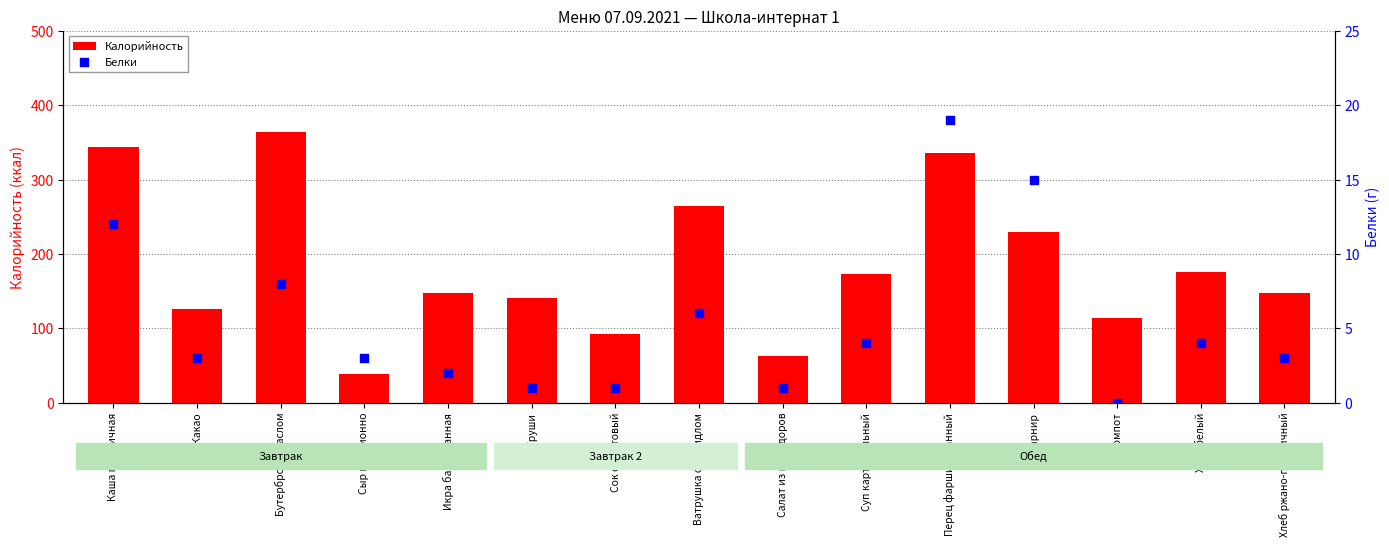

Which series has the largest Y range (max minus min)?

Калорийность